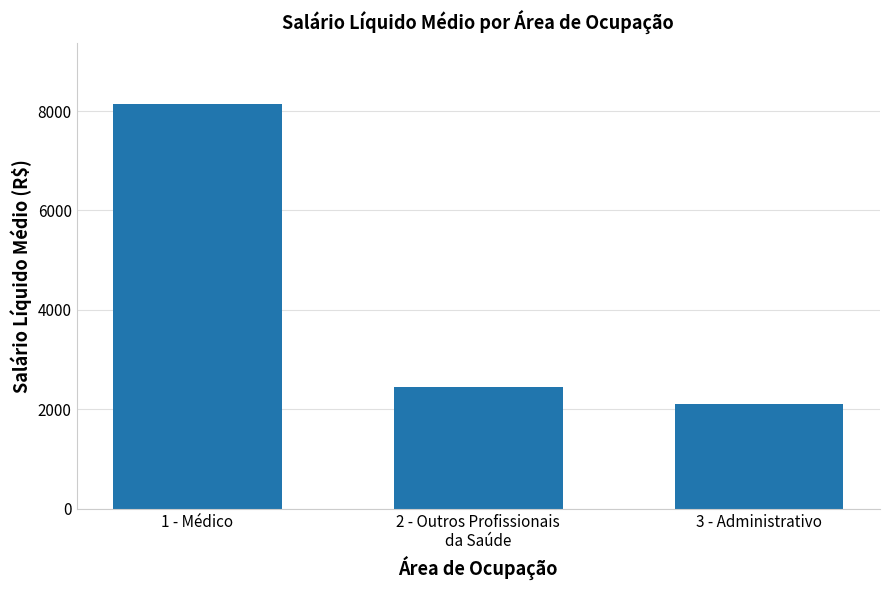

Reading left to right, extract all data points from this chart.

1 - Médico=8147.5	2 - Outros Profissionais
da Saúde=2445.9	3 - Administrativo=2096.7